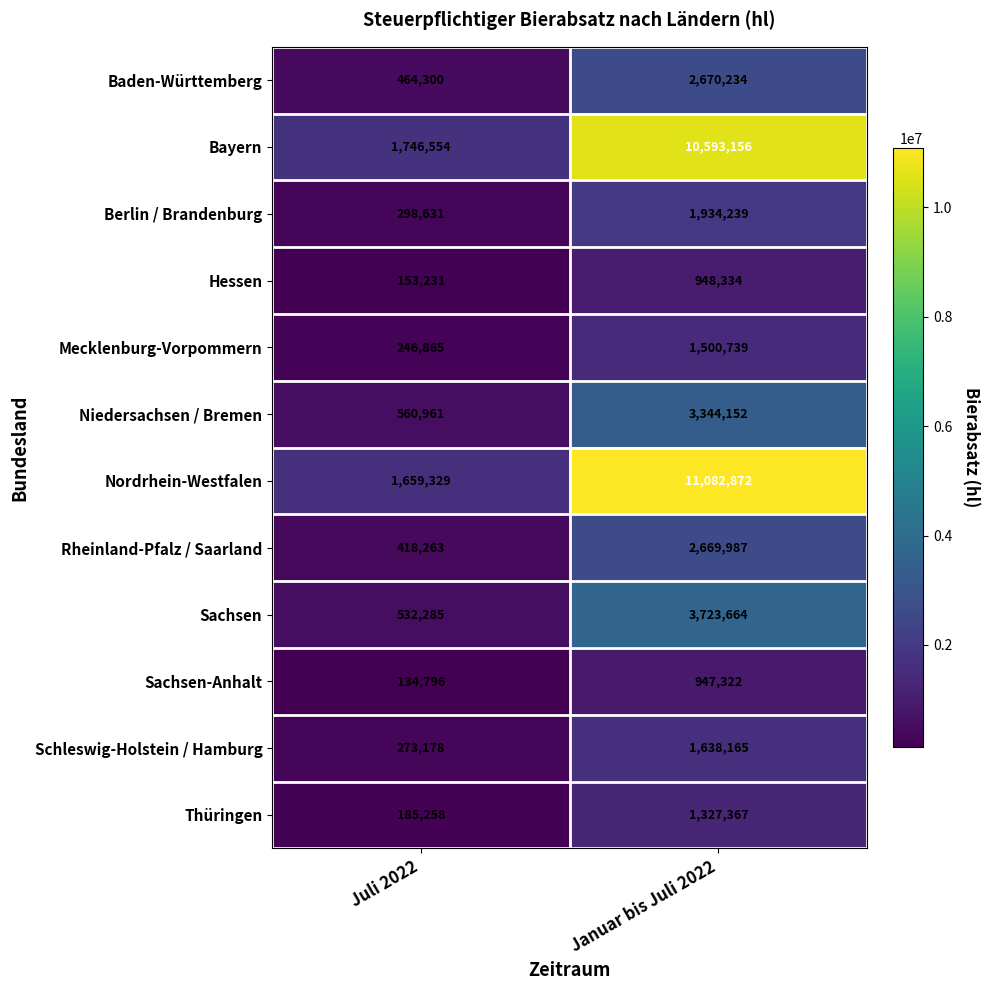

Count the number of data series in this chart.

12